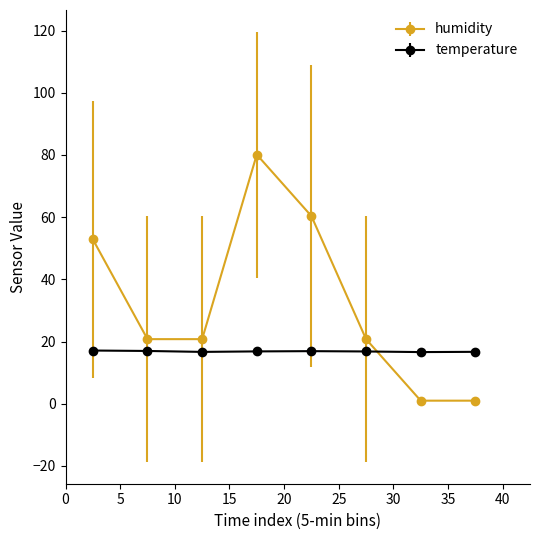

How many lines are shown in the chart?

2